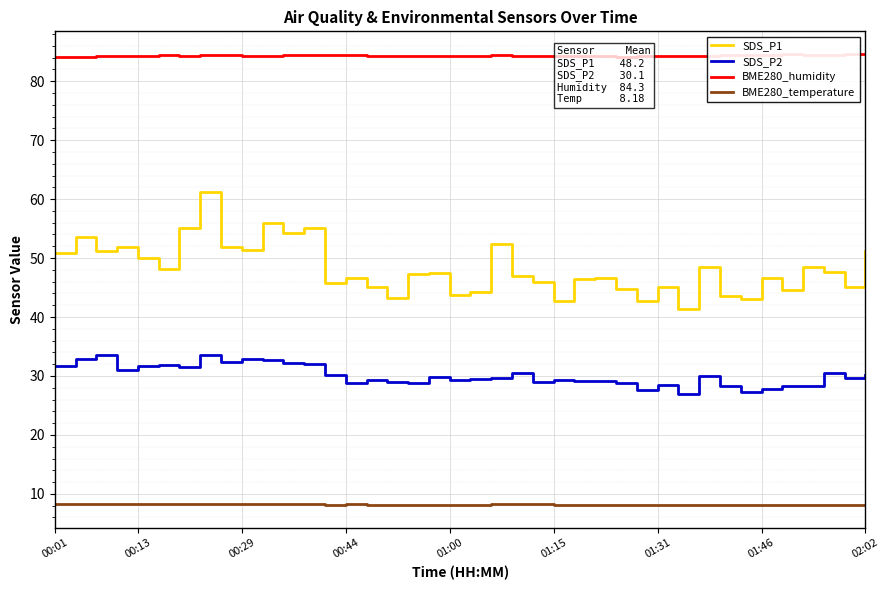

Which series has the largest total across all categories?

BME280_humidity